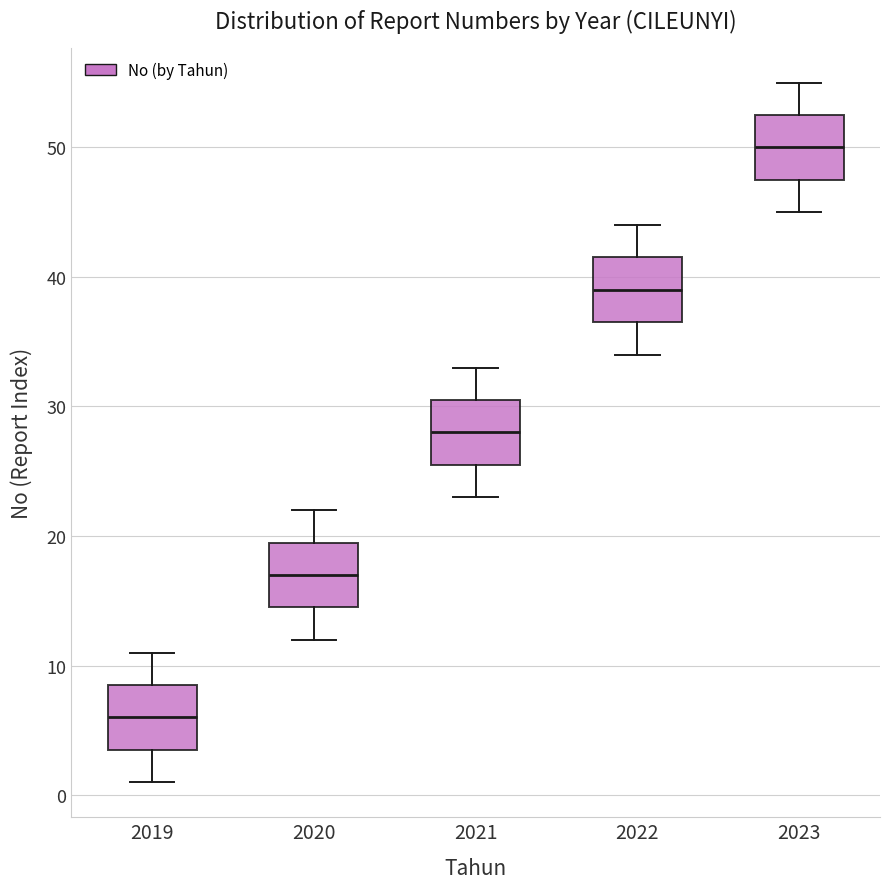

Which box's median line is the lowest?

2019